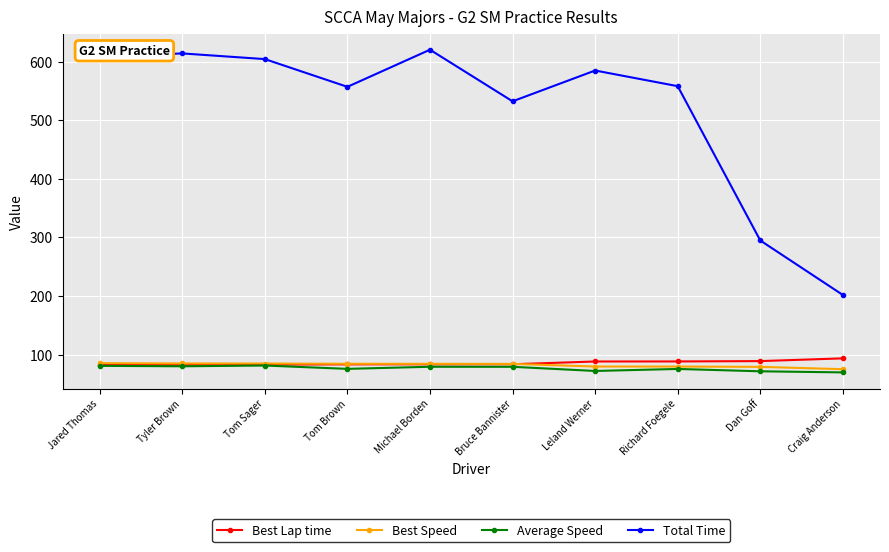

The value of Total Time at Bruce Bannister is 532.4. True or false?

True